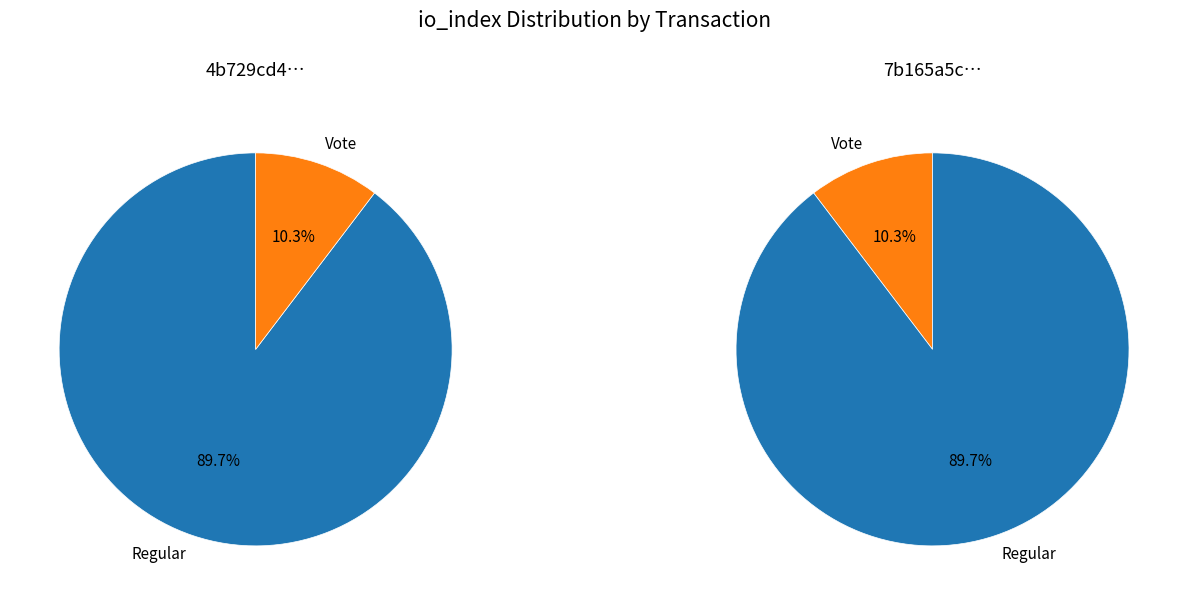

Between Regular (io_index=26) and Vote (io_index=3), which is larger?

Regular (io_index=26)